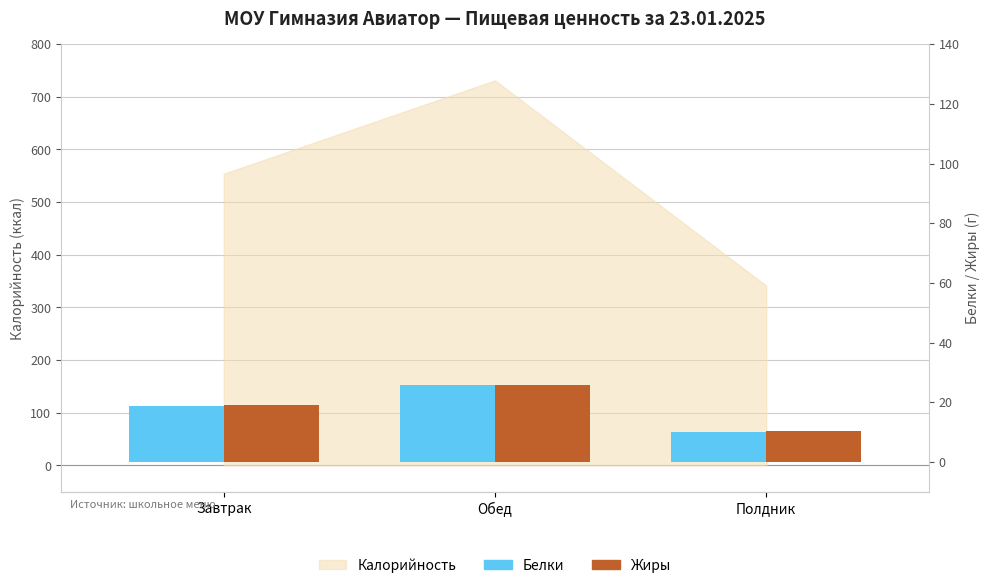

Is it true that Жиры equals 25.6 at Обед?

True